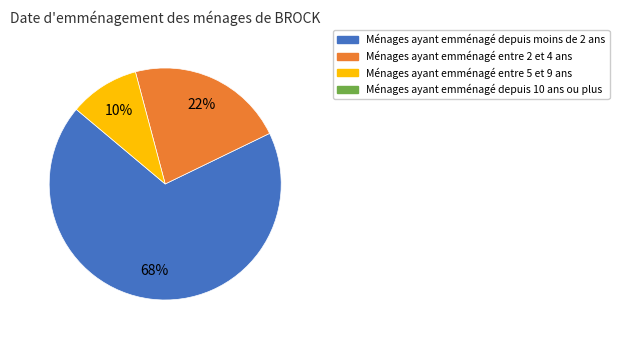

Is there a majority slice in this chart?

Yes